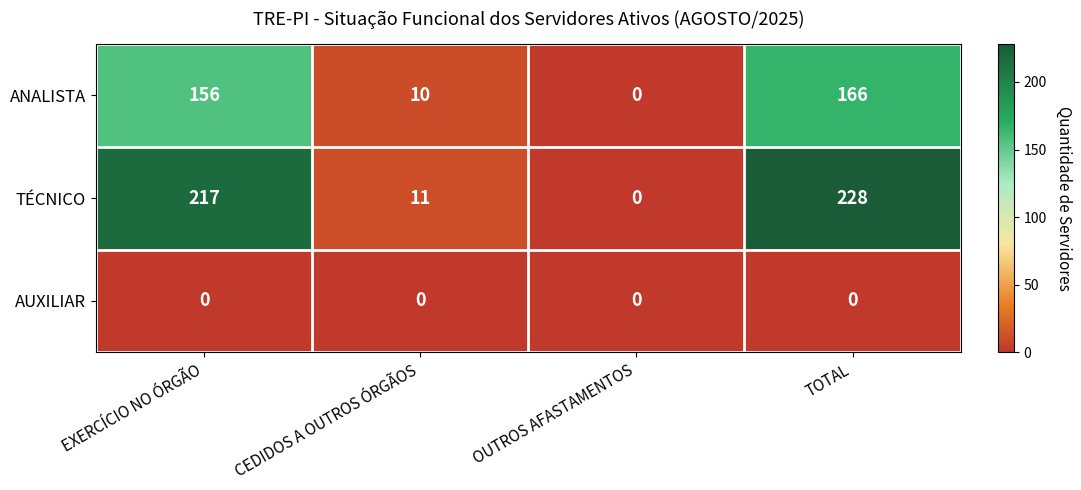

Which series has the largest range (max minus min)?

TÉCNICO